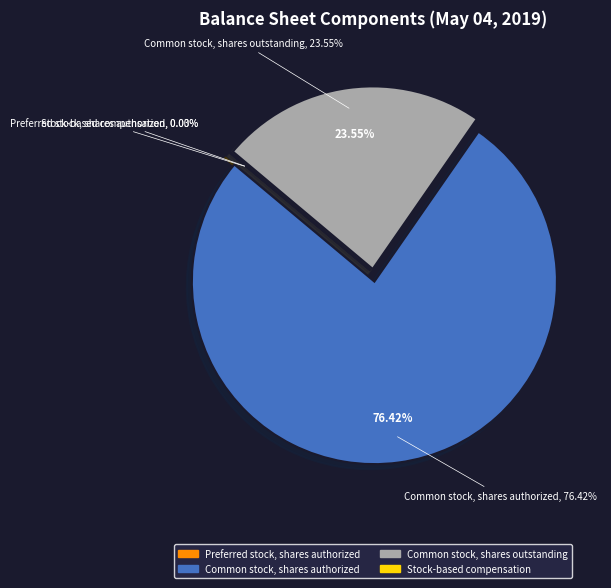

Is it true that Stock-based compensation is 11% of the pie?

False